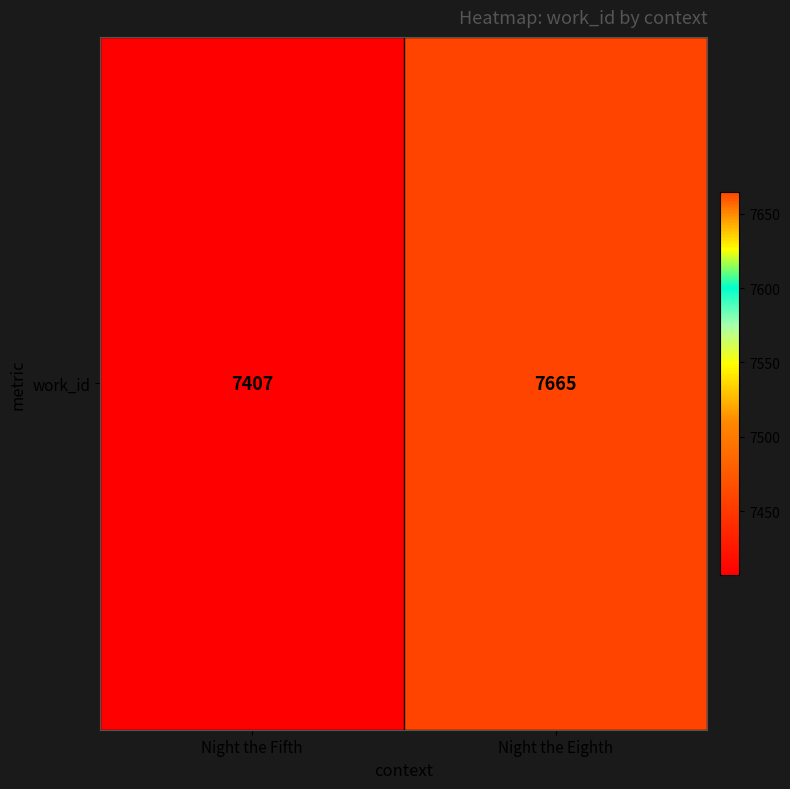

What is the minimum value shown in the chart?

7407